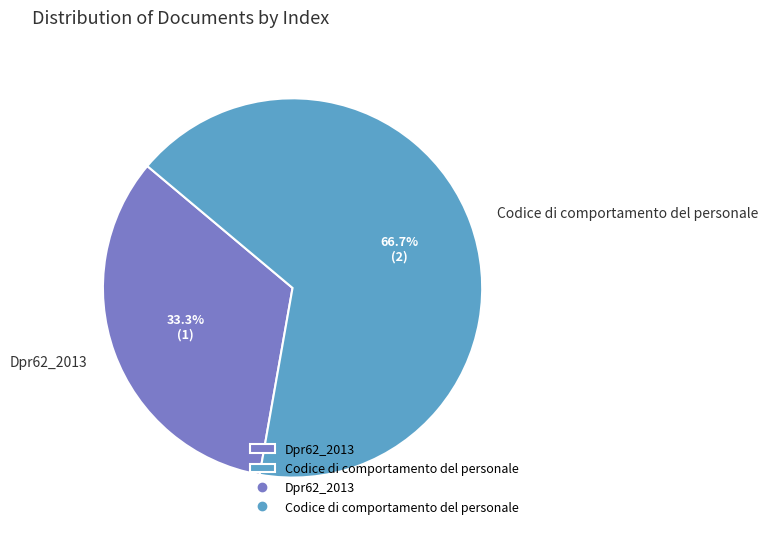

What percentage is the Codice di comportamento del personale slice, to the nearest percent?

67%